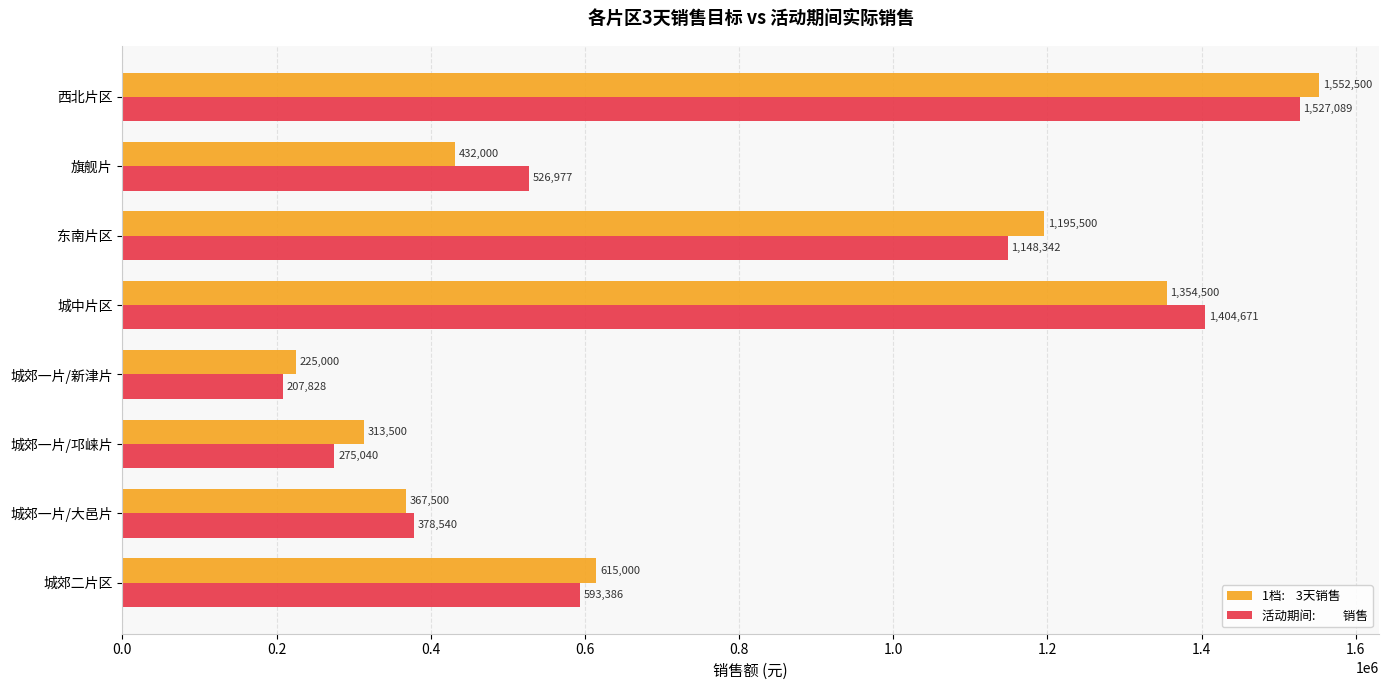

At which category is the sum across all series the highest?

西北片区